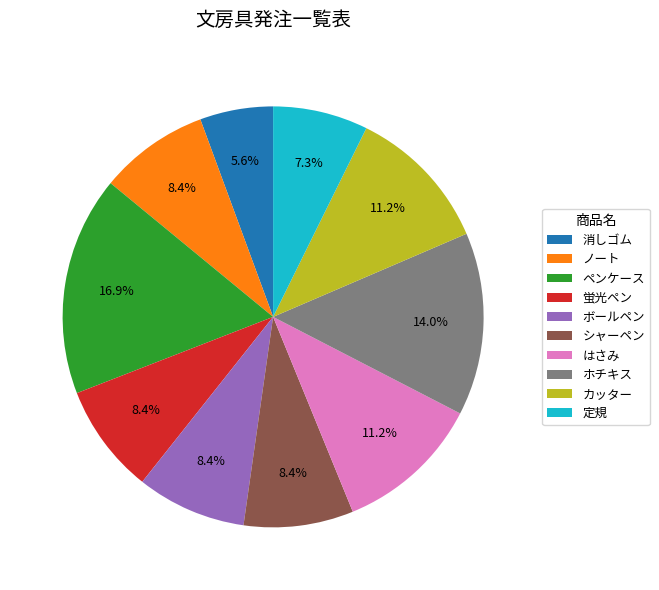

Which category has the smallest portion of the pie?

消しゴム